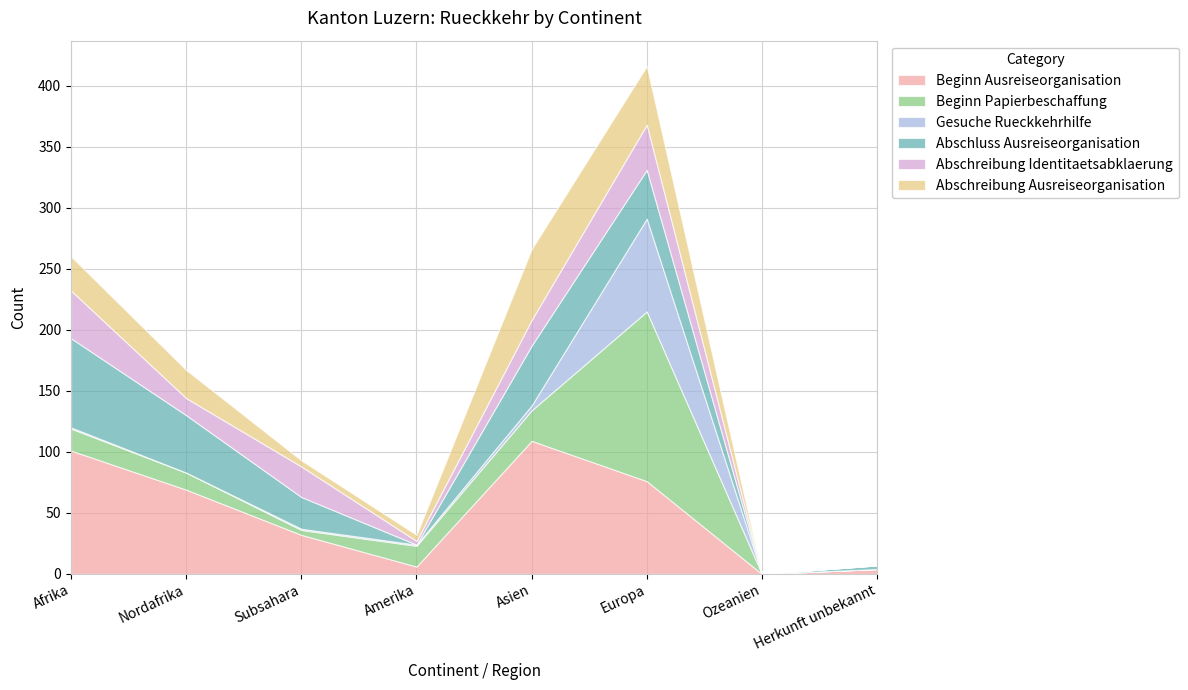

True or false: Gesuche Rueckkehrhilfe has a value of 76 at Europa.

True